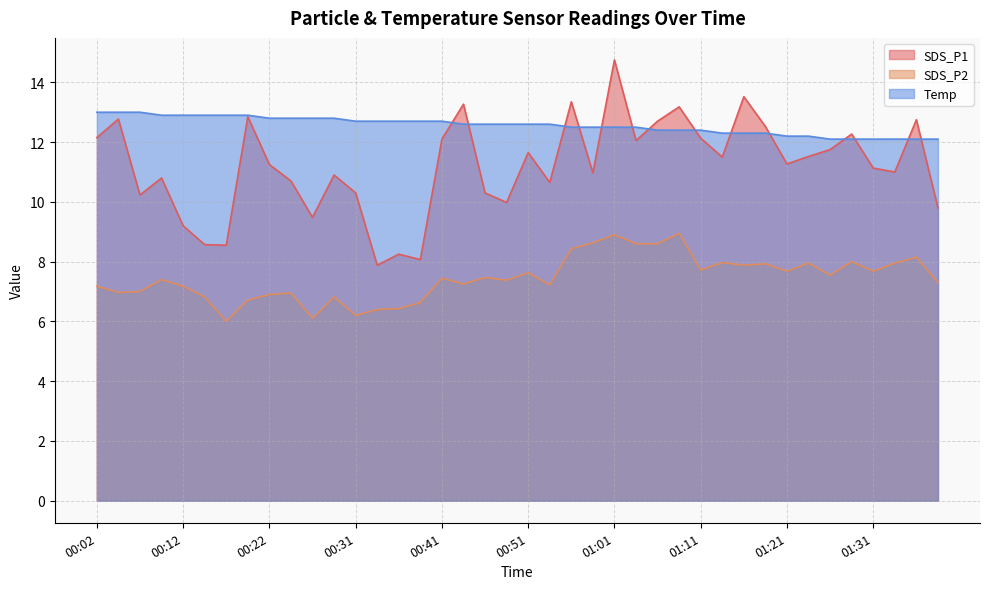

Count the number of data series in this chart.

3